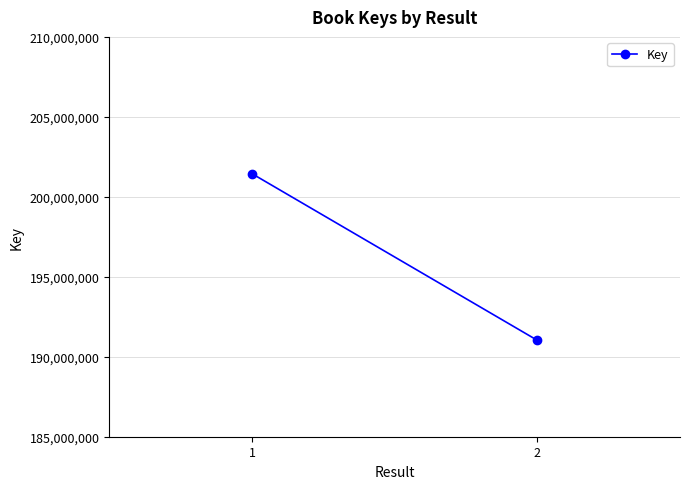

How many lines are shown in the chart?

1